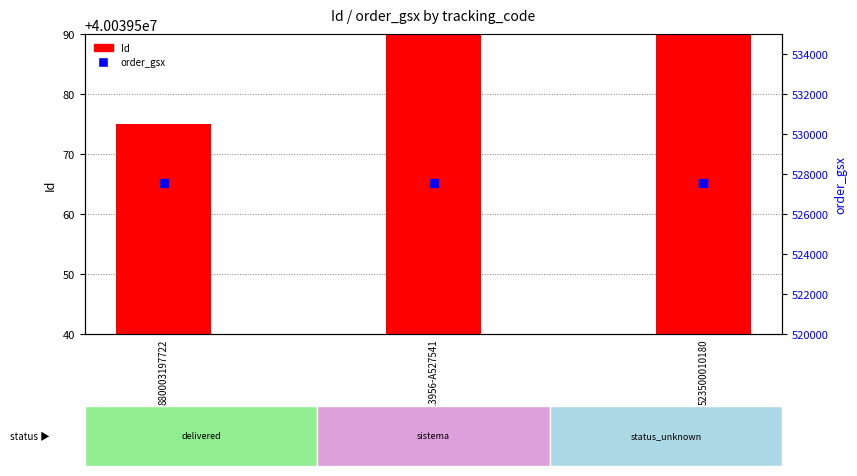

Which series has the widest spread of Y values?

Id